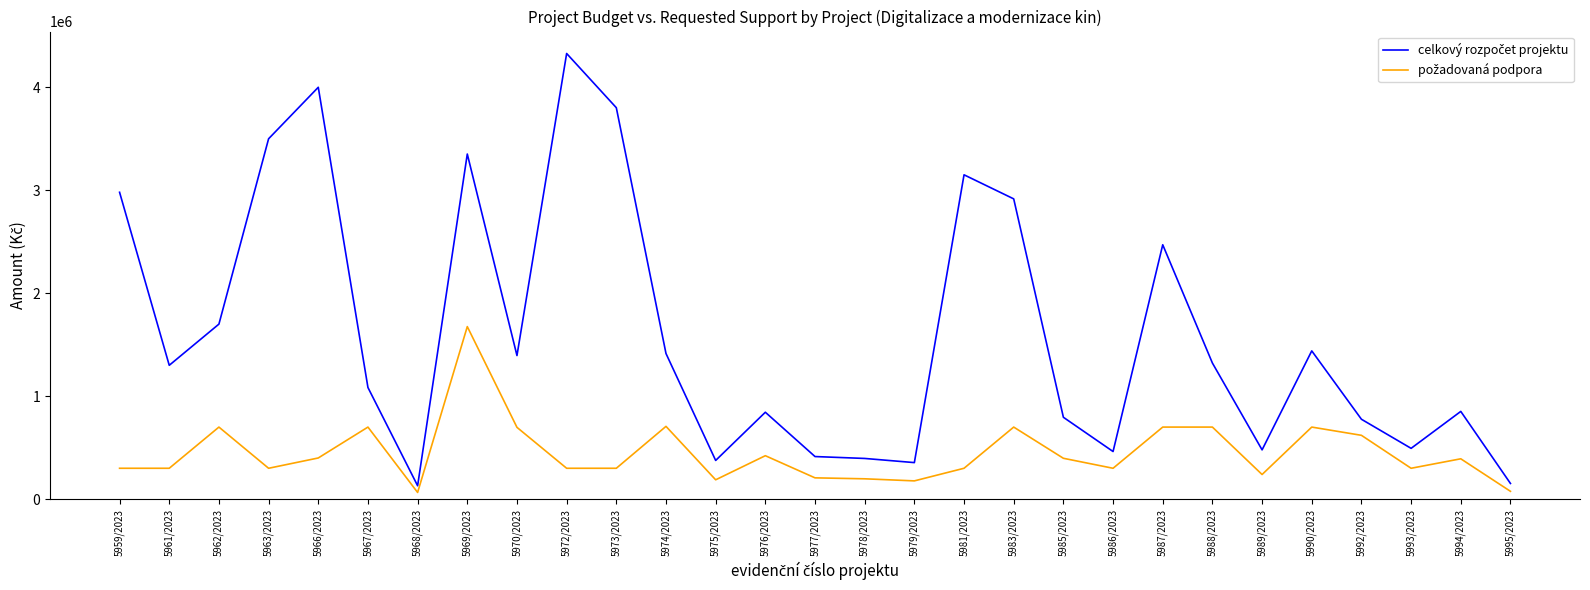

What is the difference between the highest and lowest values at 5981/2023?

2850000.0